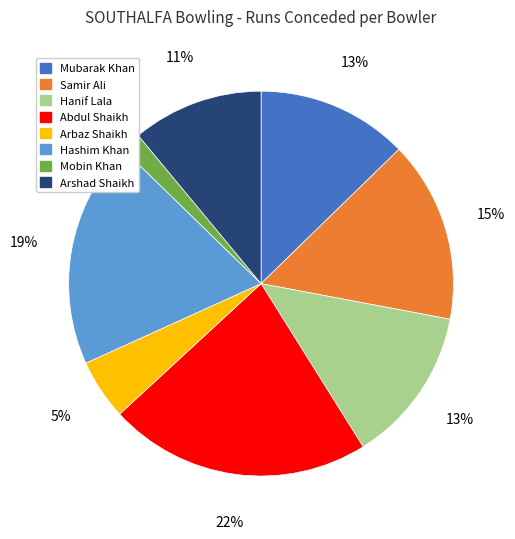

Does Hanif Lala represent more than half of the total?

No